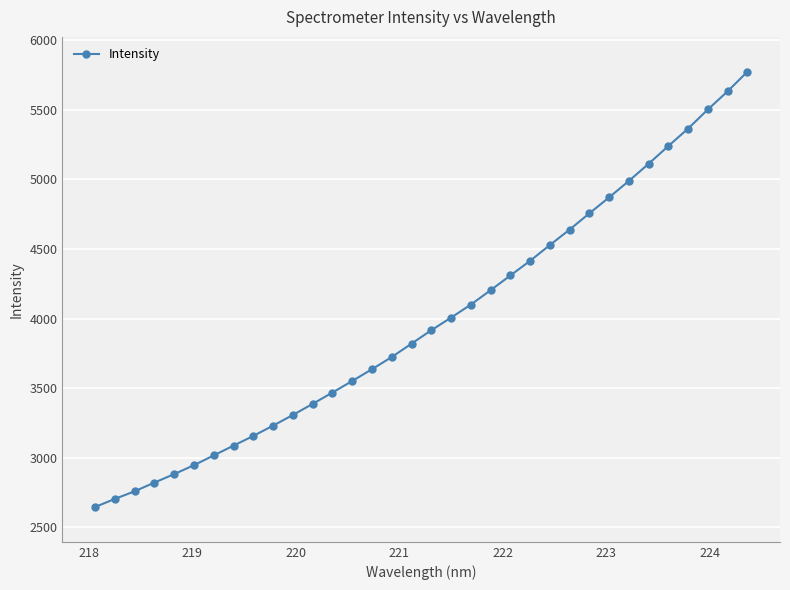

What is the difference between the second highest and minimum values?

2987.3